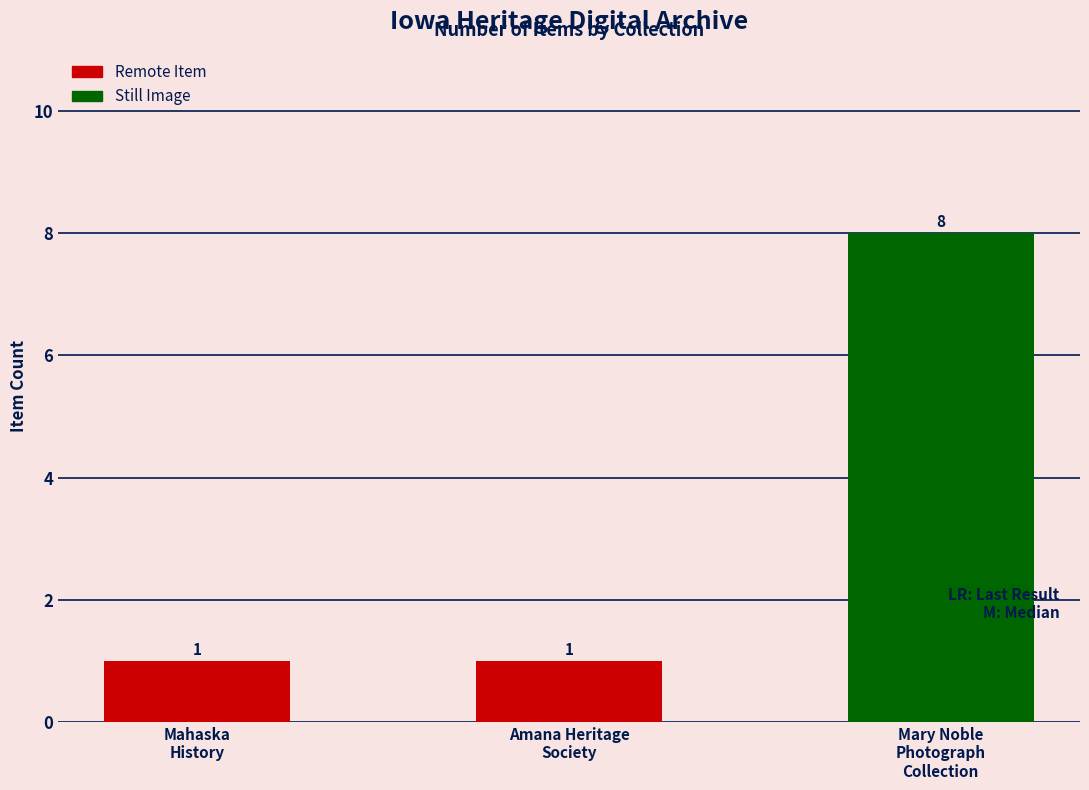

Count the values in the range 1 to 8.

3